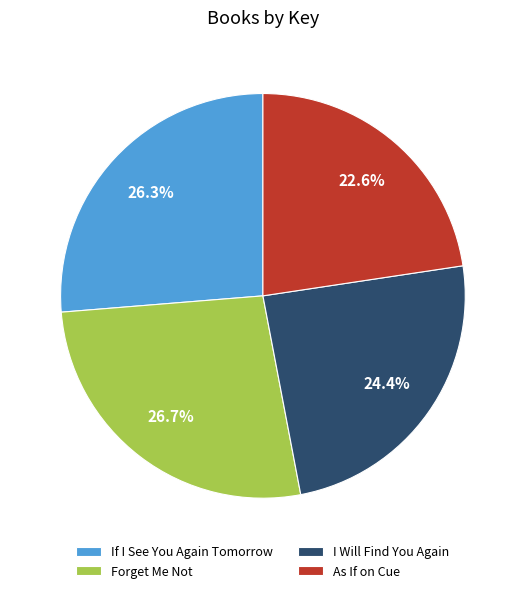

How many slices are in this pie chart?

4